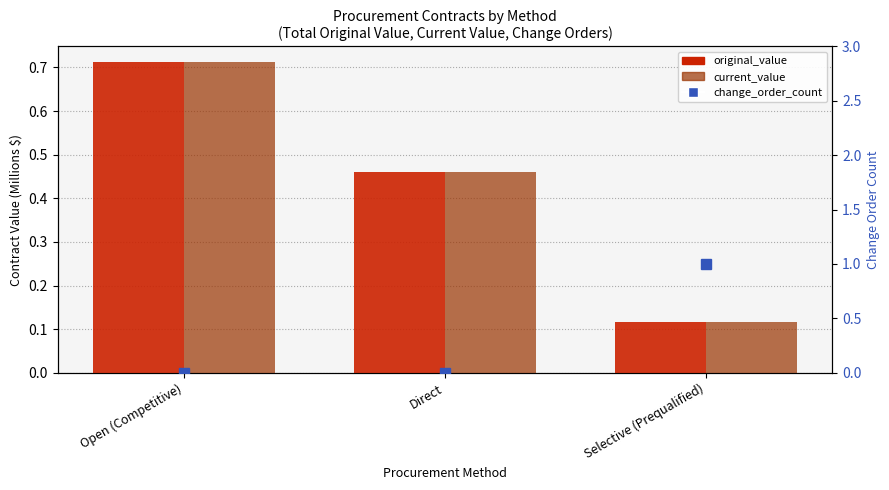

What is the label of the 2nd bar from the right?

Direct